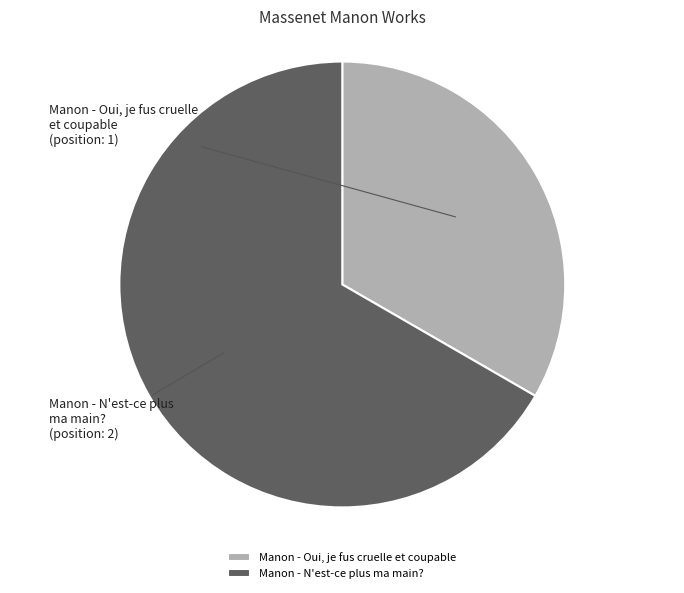

The Manon - N'est-ce plus ma main? slice represents 81% of the pie. True or false?

False